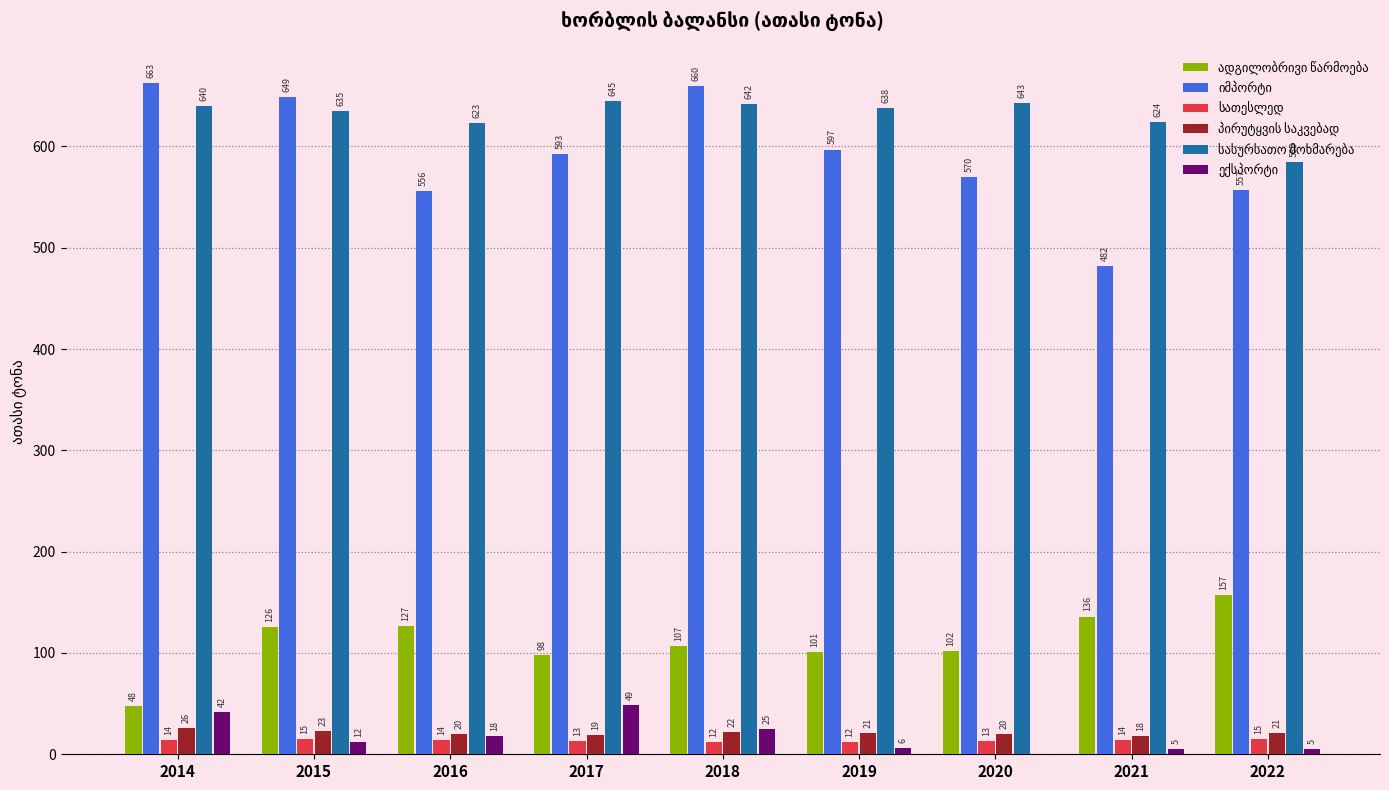

Which category has the highest value across all series?

2014